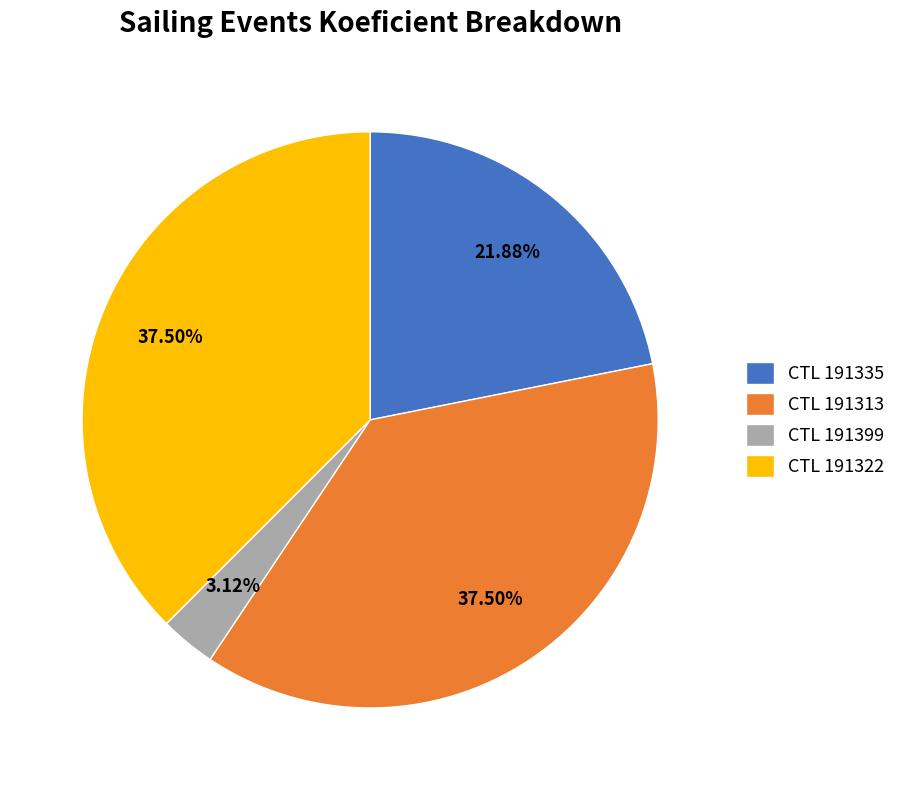

Is there any slice that represents more than half of the pie?

No